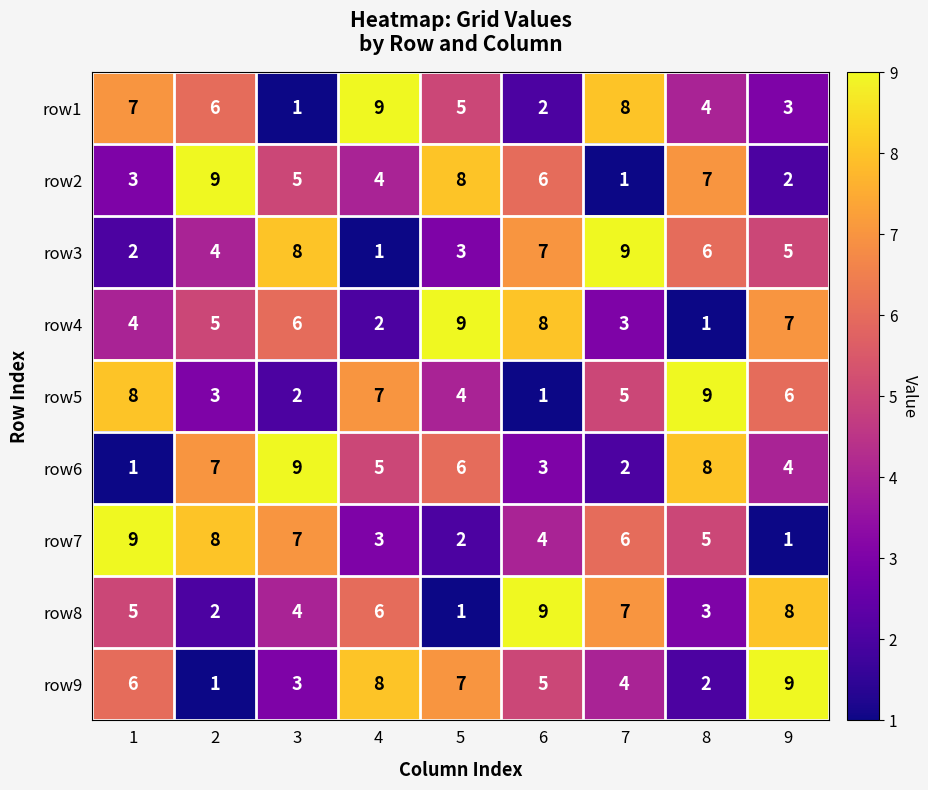

List the labels in order of row8 value, smallest first.

5, 2, 8, 3, 1, 4, 7, 9, 6